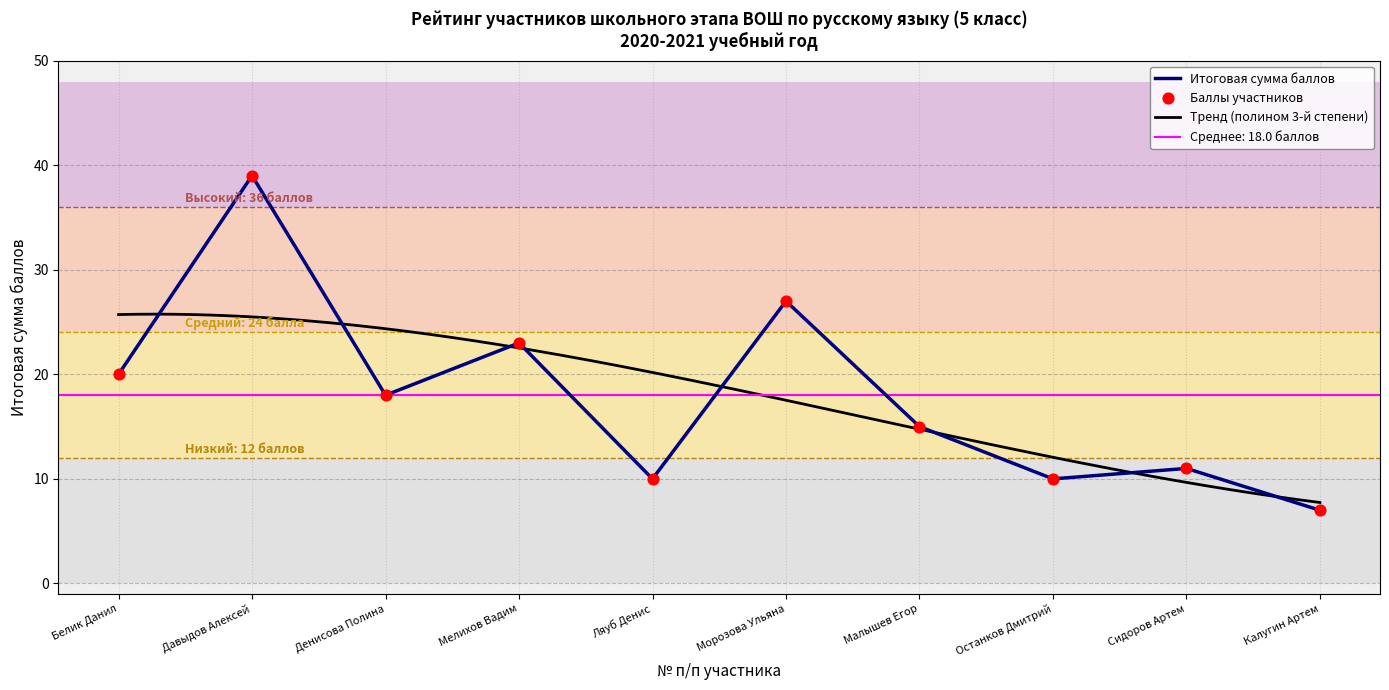

True or false: Итоговая сумма баллов has a value of 10 at Останков Дмитрий.

True